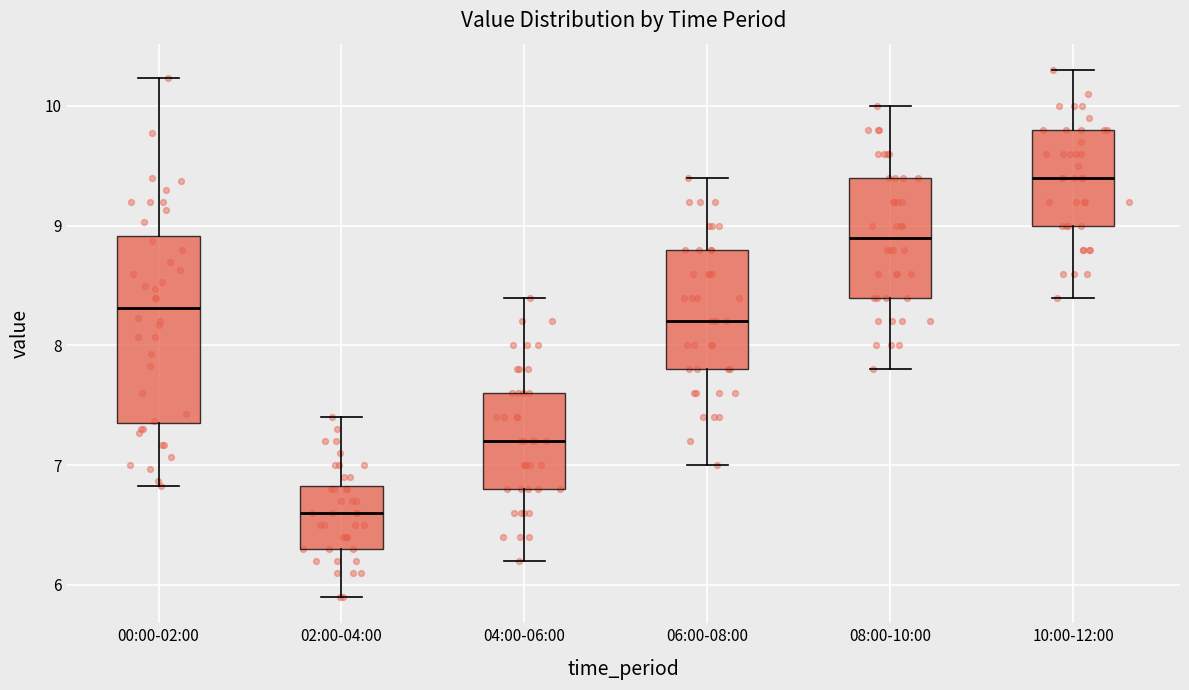

Which box is the tallest, from its lower edge to its upper edge?

00:00-02:00